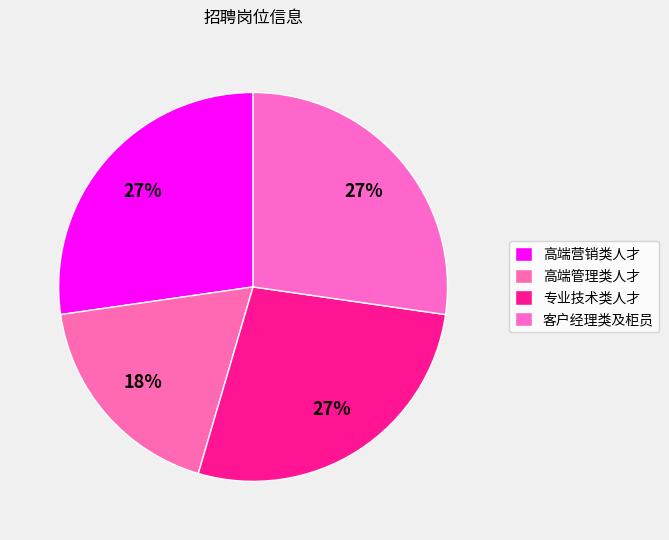

What percentage is the 高端营销类人才 slice, to the nearest percent?

27%